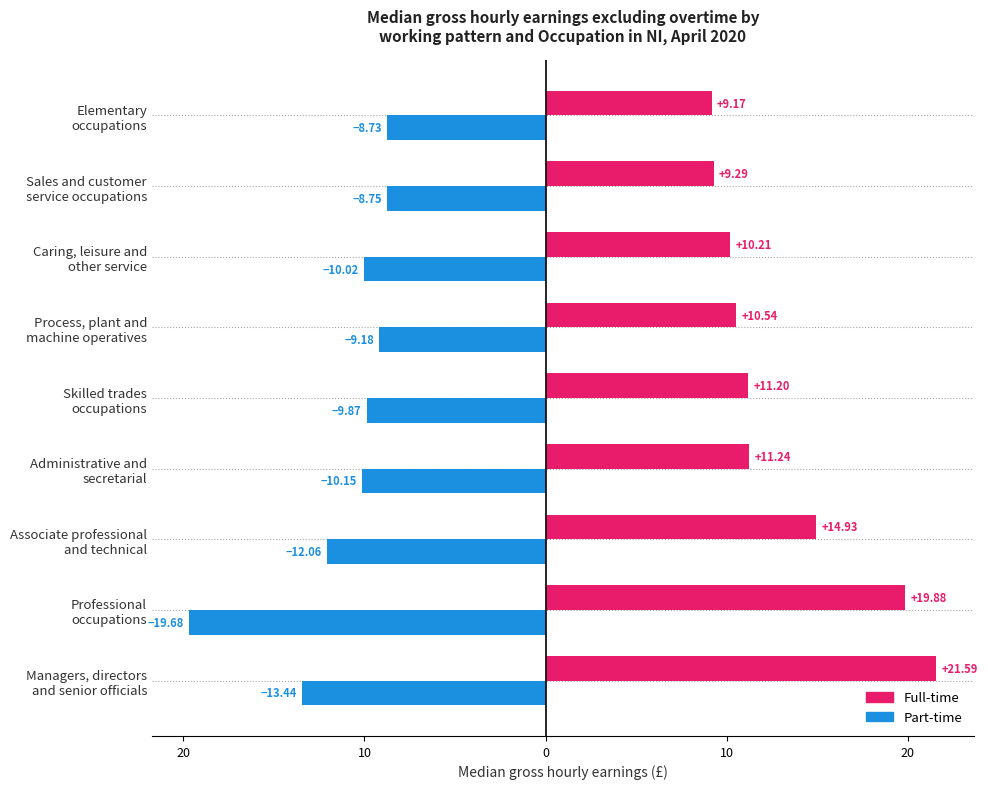

What is the greatest value displayed?

21.6